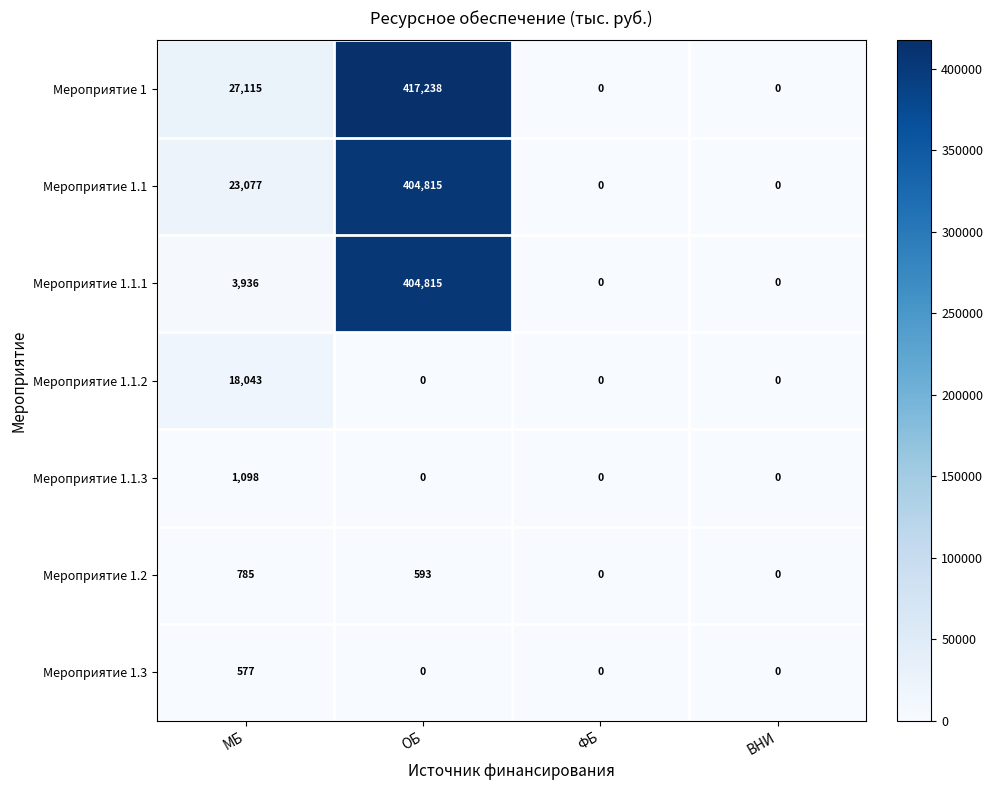

Reading left to right, list all the values displayed in this chart.

Мероприятие 1: 27115	417238	0	0
Мероприятие 1.1: 23077	404815	0	0
Мероприятие 1.1.1: 3936	404815	0	0
Мероприятие 1.1.2: 18043	0	0	0
Мероприятие 1.1.3: 1098	0	0	0
Мероприятие 1.2: 785	593	0	0
Мероприятие 1.3: 577	0	0	0